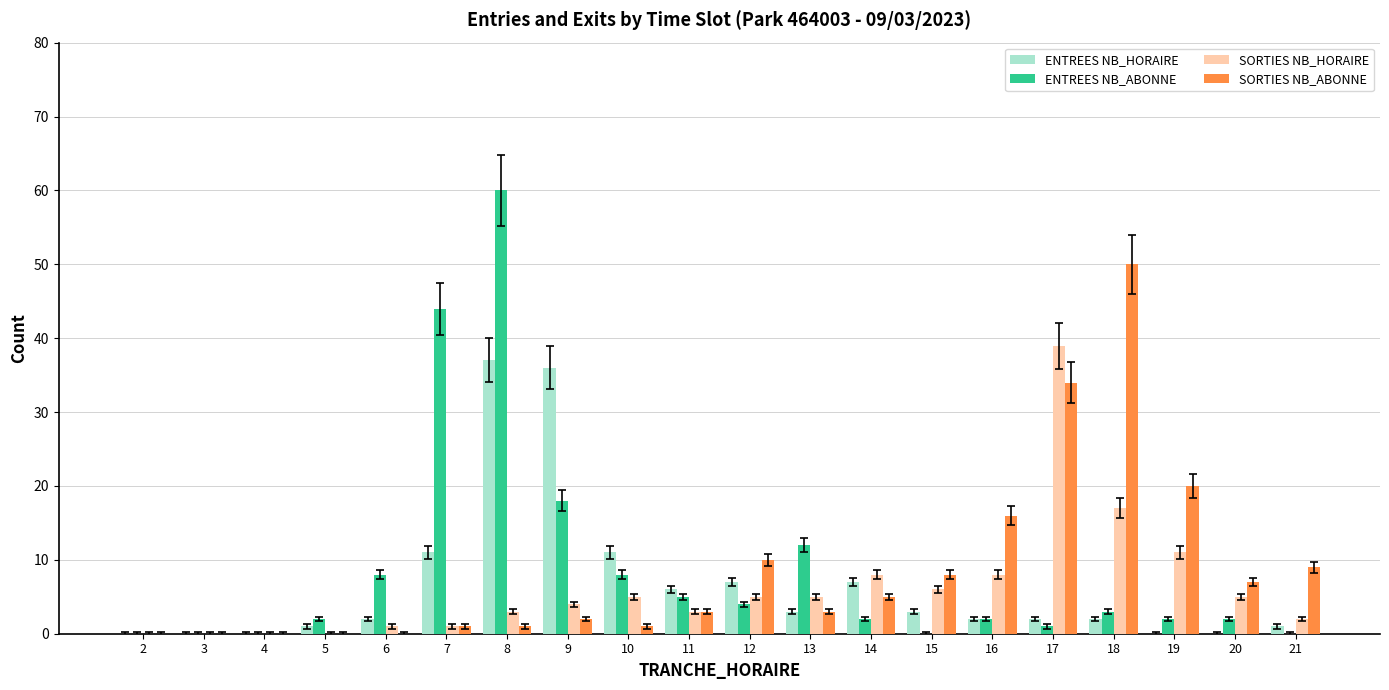

What is the sum of all SORTIES NB_ABONNE values?

170